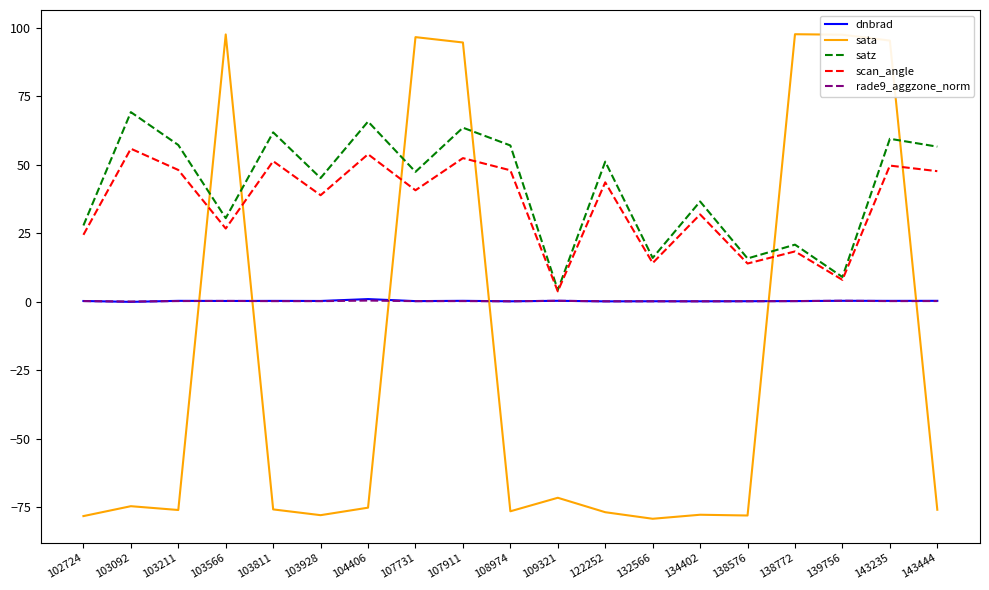

The value of scan_angle at 122252 is 75.3. True or false?

False